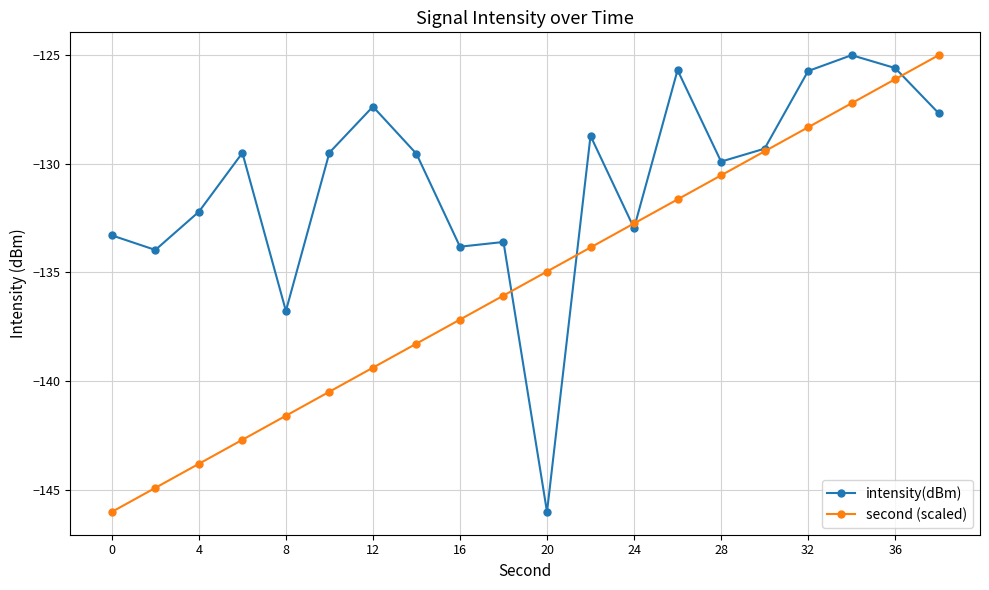

What is the highest value of the second (scaled) series?

-125.0